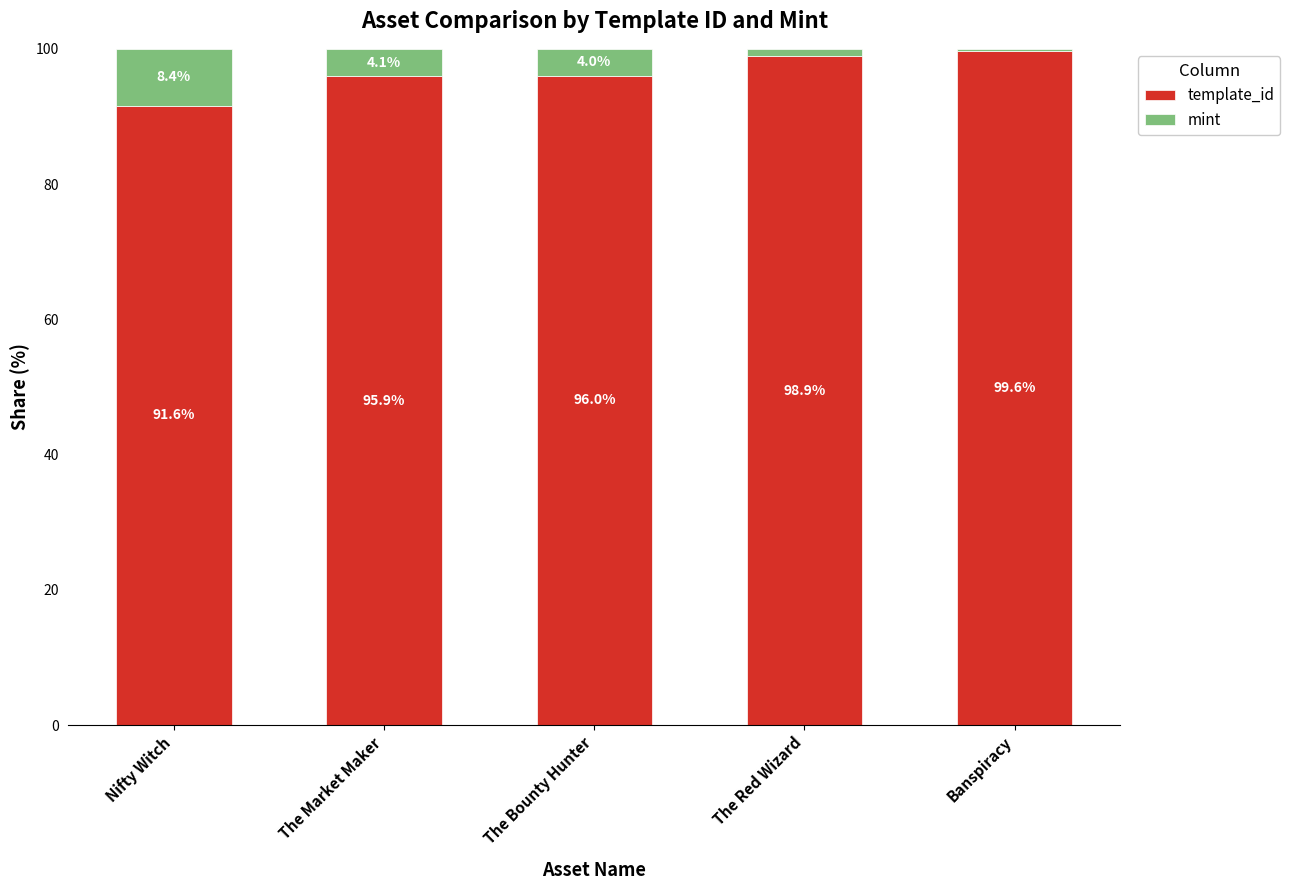

What is the approximate value of template_id at The Market Maker?

95.9